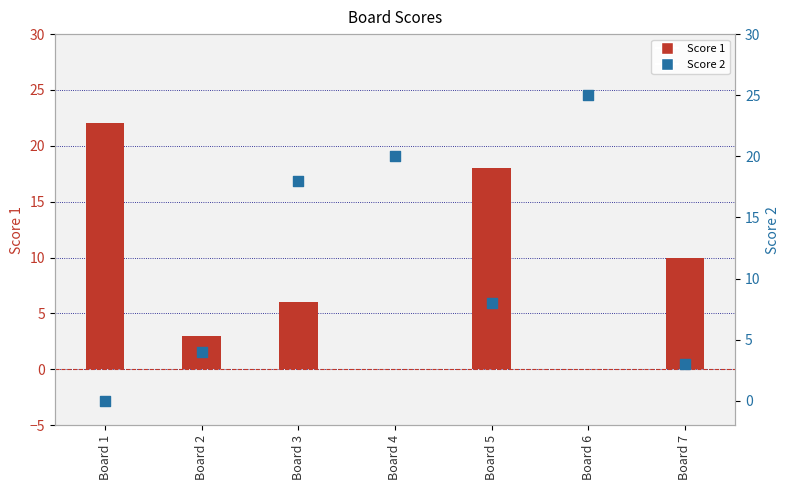

At which category is the sum across all series the highest?

Board 5